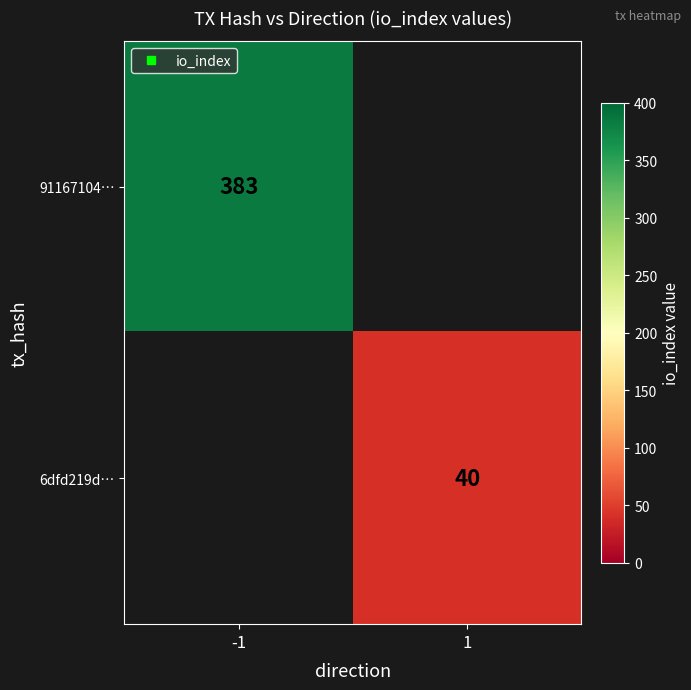

The 6dfd219d… series shows 40 at 1. True or false?

True